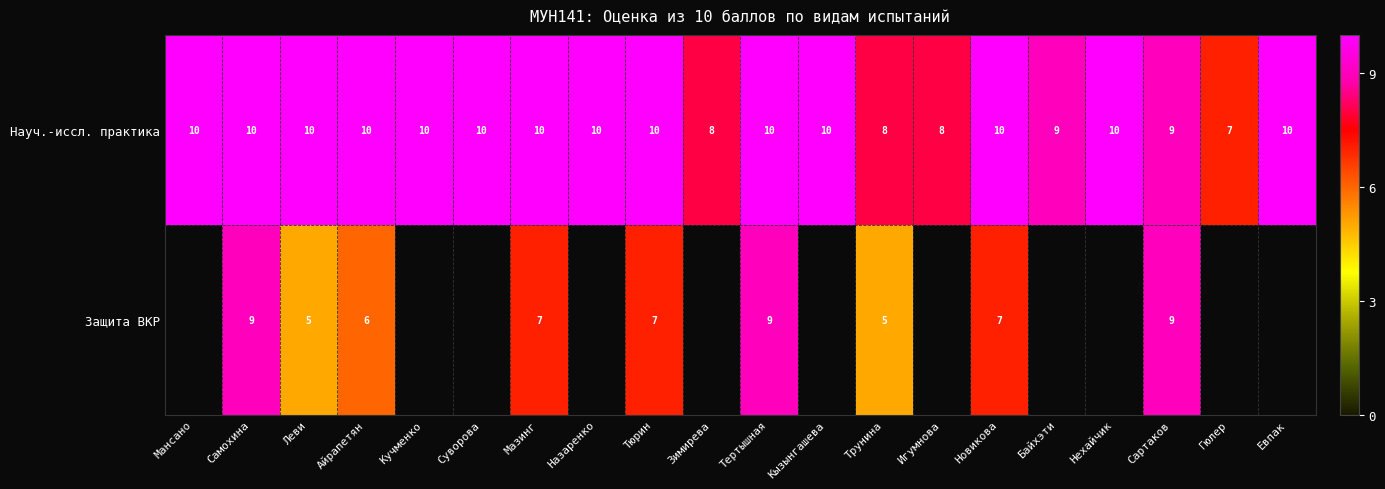

Which label corresponds to the largest value in the chart?

Мансано